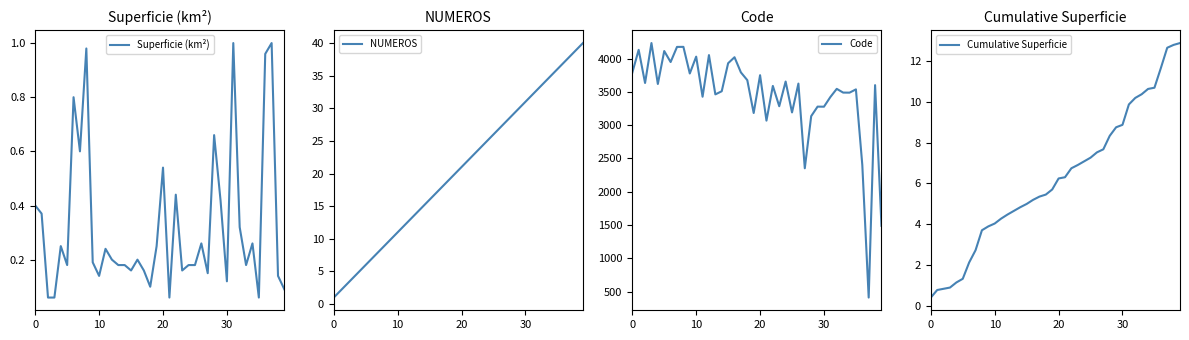

What is the label of the 2nd point from the right?

38